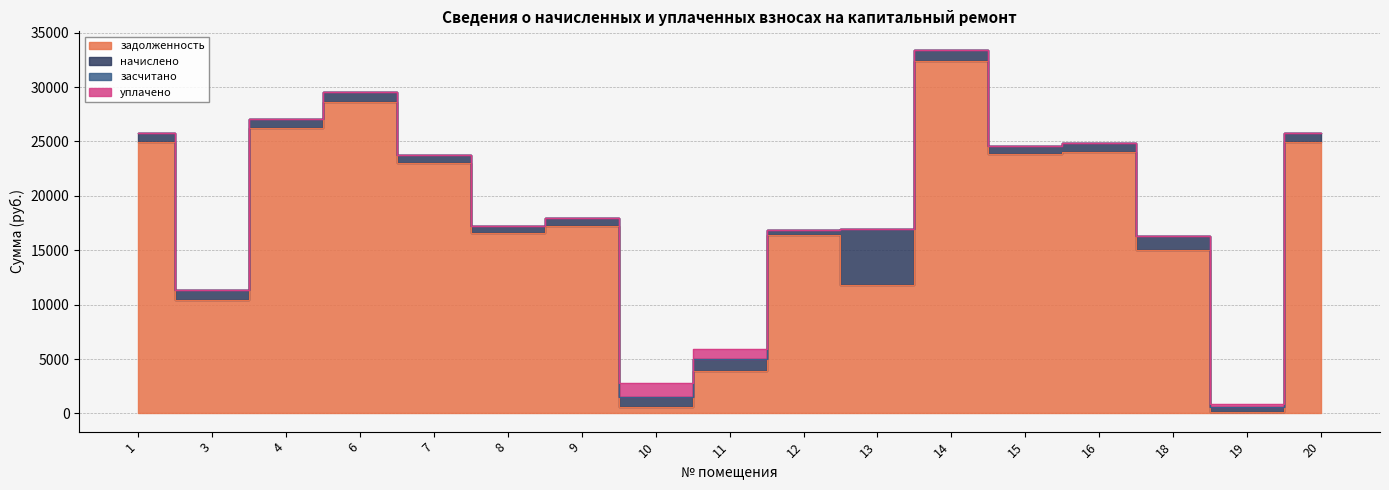

Which series changed the most between 3 and 7?

задолженность